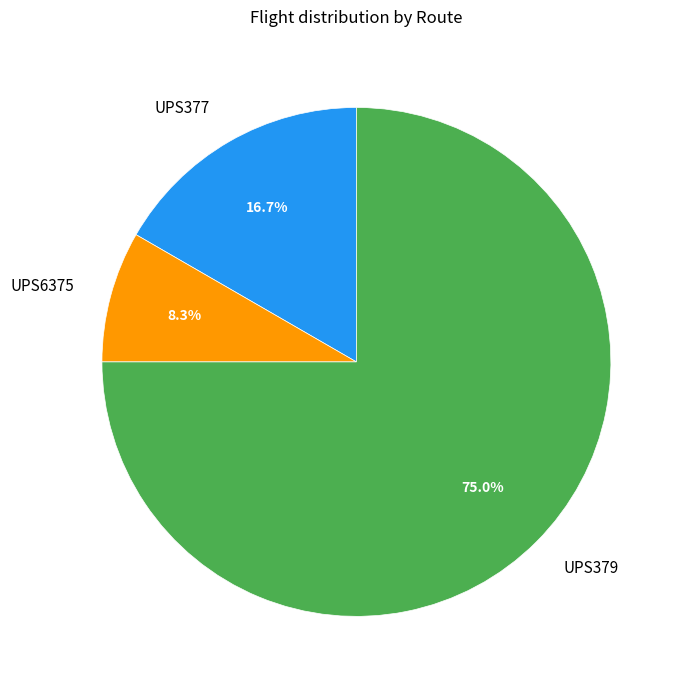

Does UPS379 represent more than half of the total?

Yes